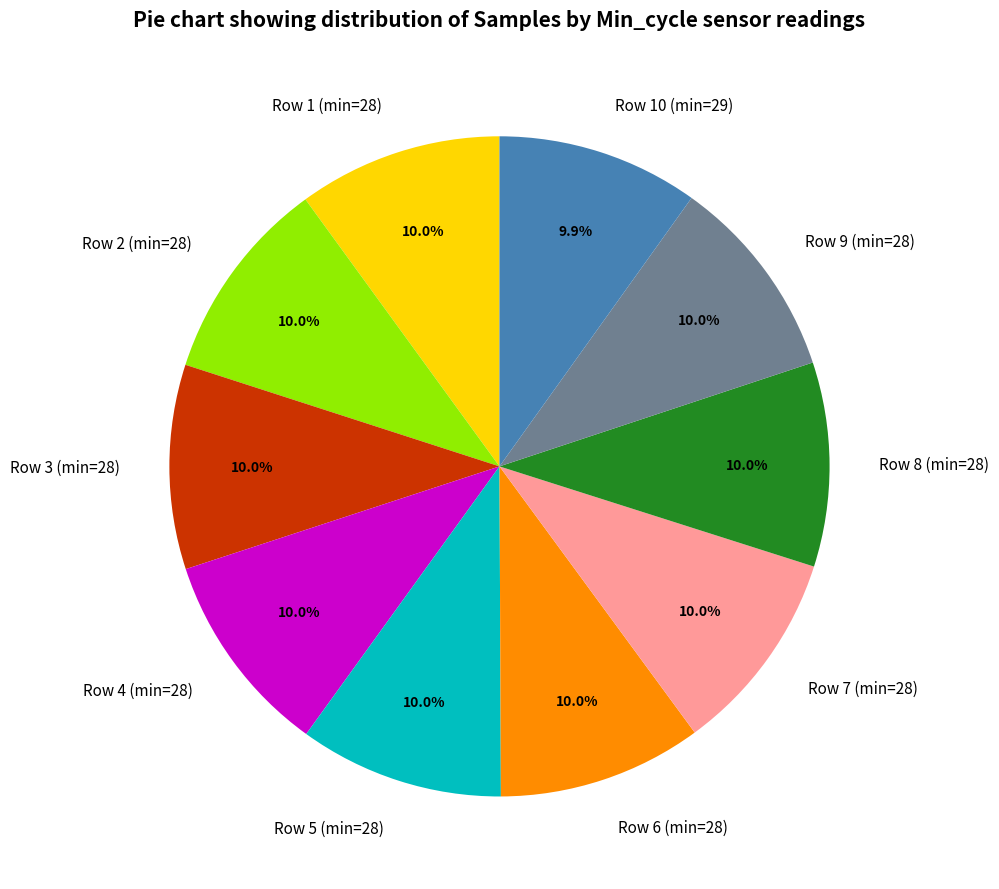

What is the ratio of the value at Row 7 (min=28) to the value at Row 6 (min=28)?

1.0